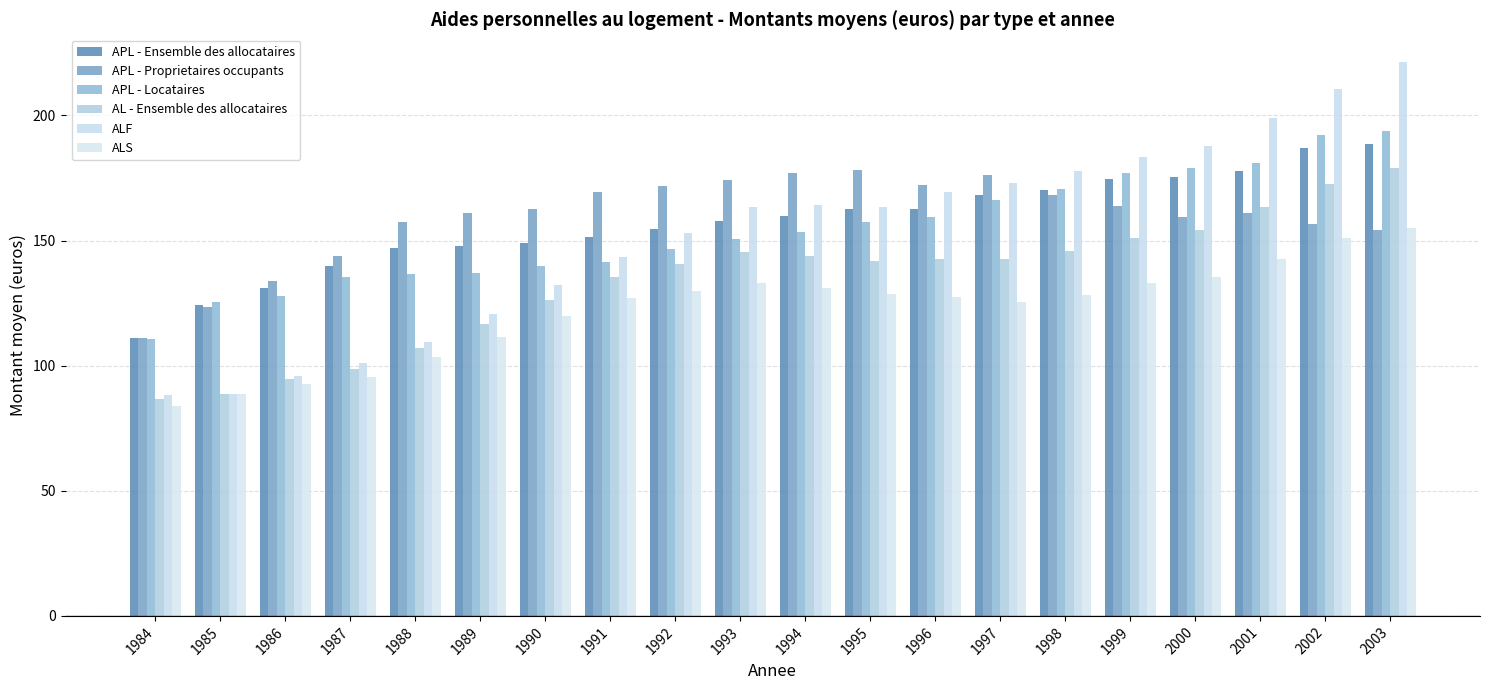

Which series has the largest total across all categories?

APL - Proprietaires occupants